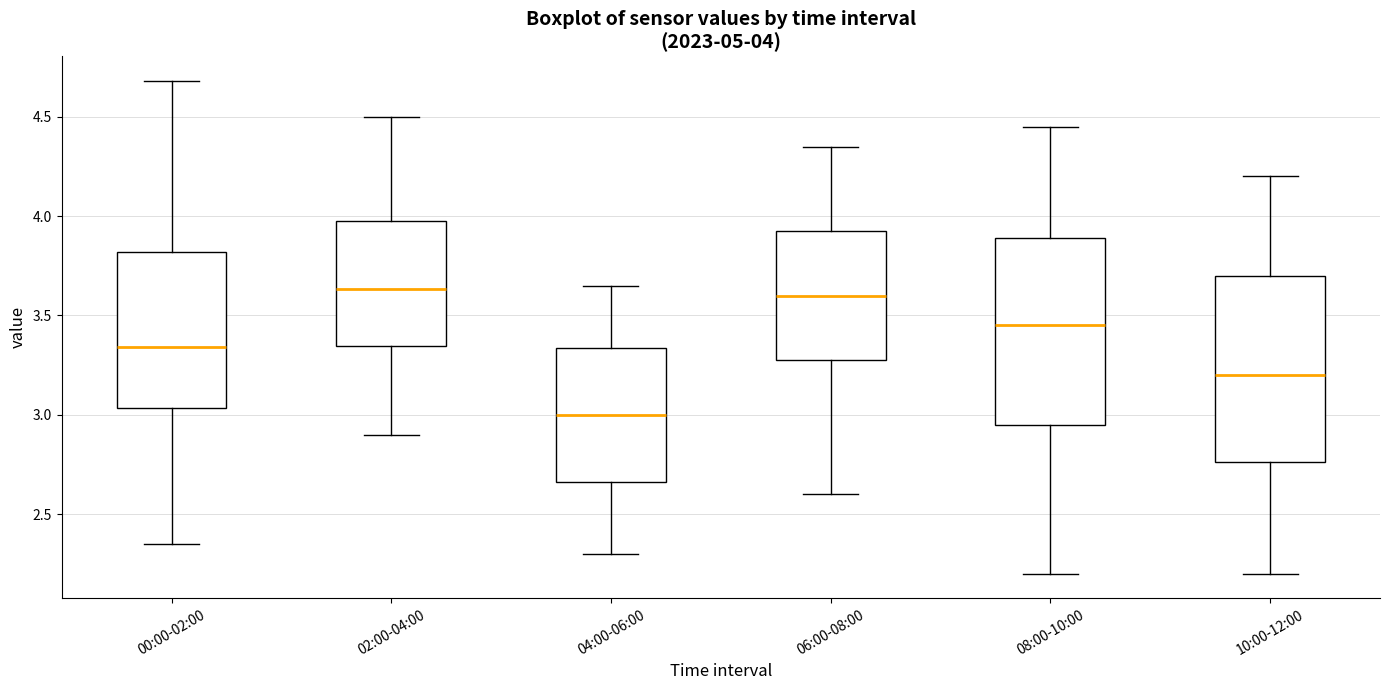

Which box has the lowest median line?

04:00-06:00